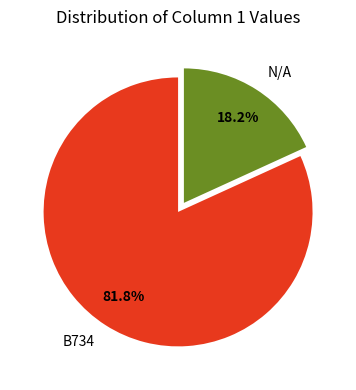

Which category has the smallest portion of the pie?

N/A